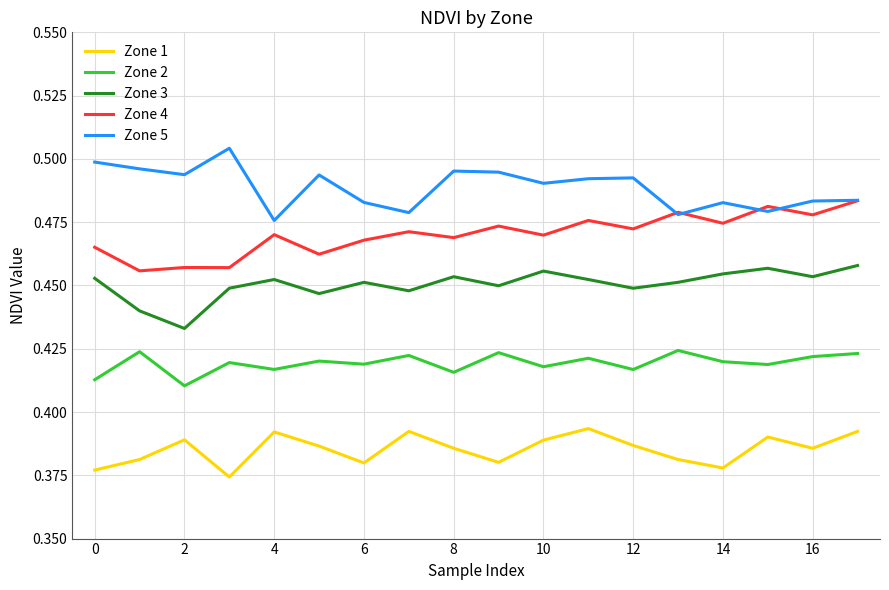

How many Zone 1 values are between 0 and 1?

18